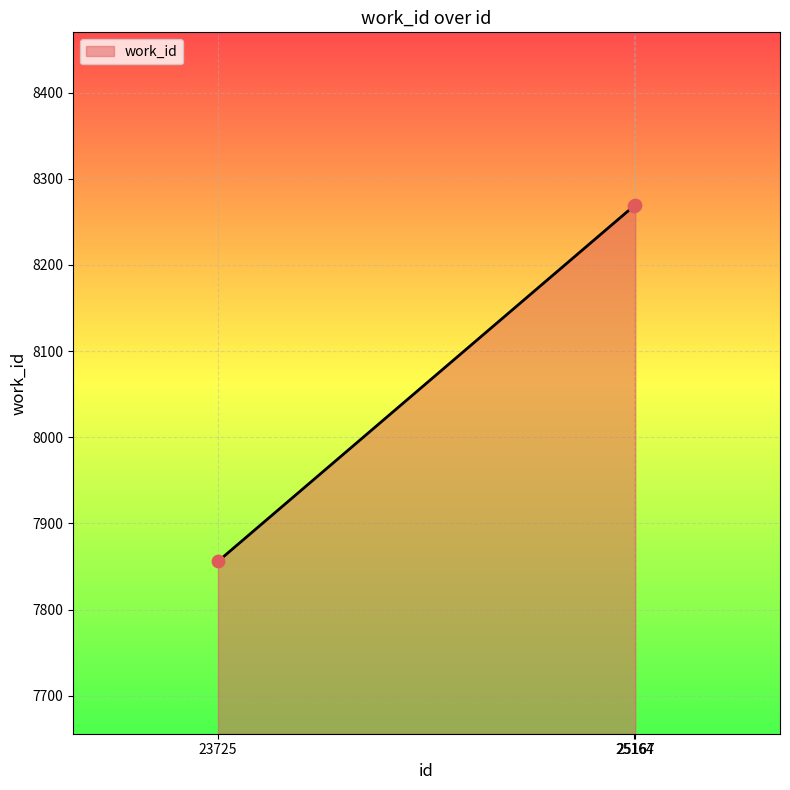

What is the change in value from 23725 to 25167?

+414